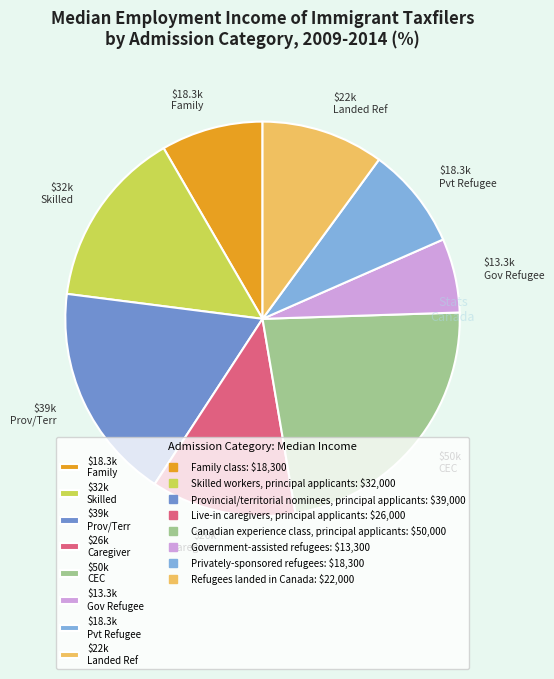

How many segments does this pie chart have?

8